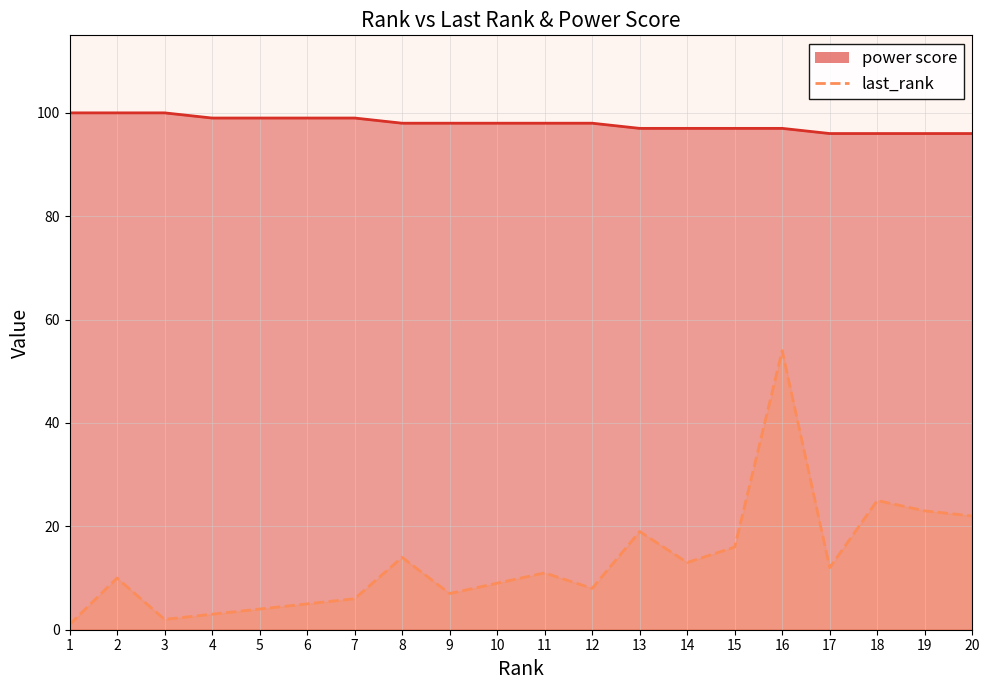

Reading right to left, transcribe all the data shown in this chart.

last_rank: 22	23	25	12	54	16	13	19	8	11	9	7	14	6	5	4	3	2	10	1
power score: 96	96	96	96	97	97	97	97	98	98	98	98	98	99	99	99	99	100	100	100